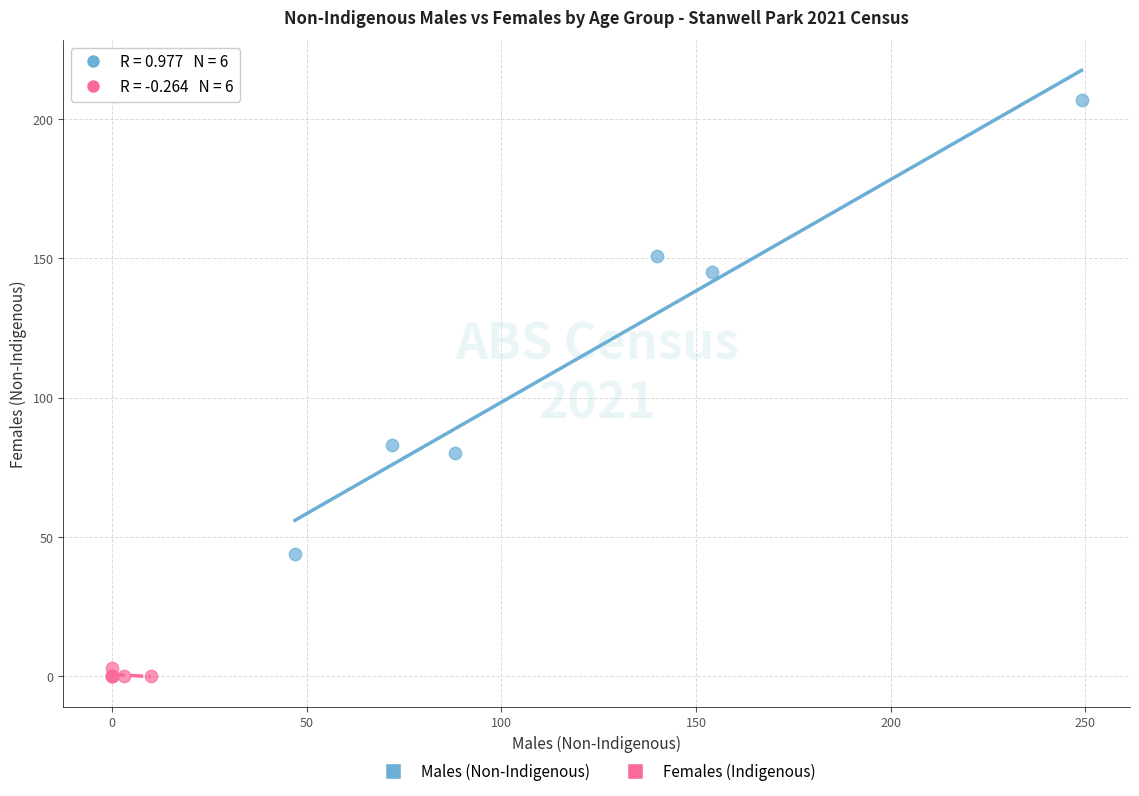

Which series reaches the minimum Y coordinate?

Females (Indigenous)